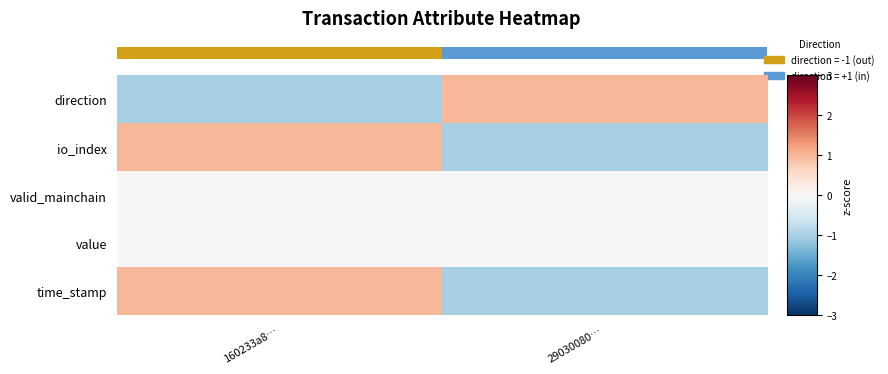

Which series has the largest total across all categories?

direction